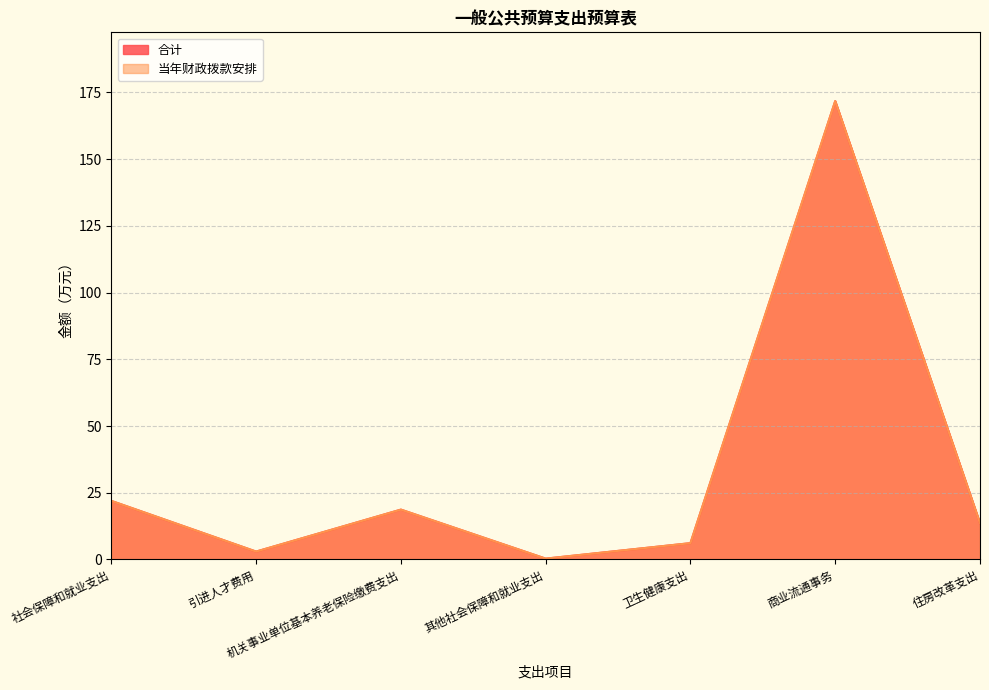

At which category is the sum across all series the highest?

商业流通事务